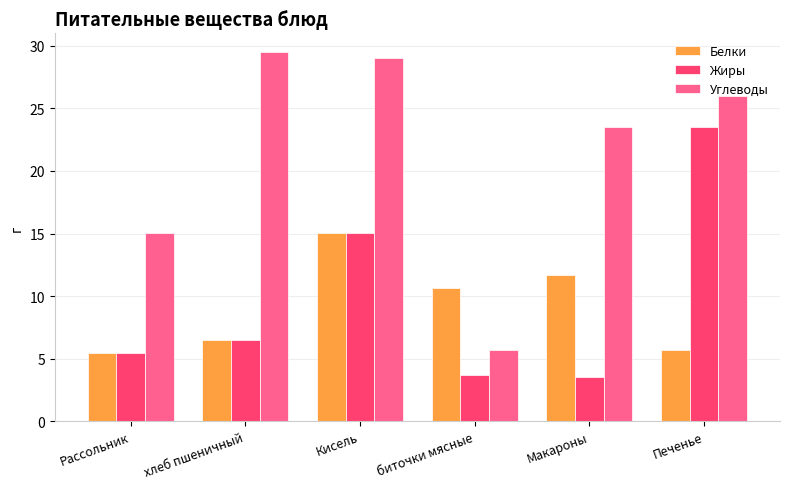

What is the spread (max minus min) of values at Макароны?

20.0